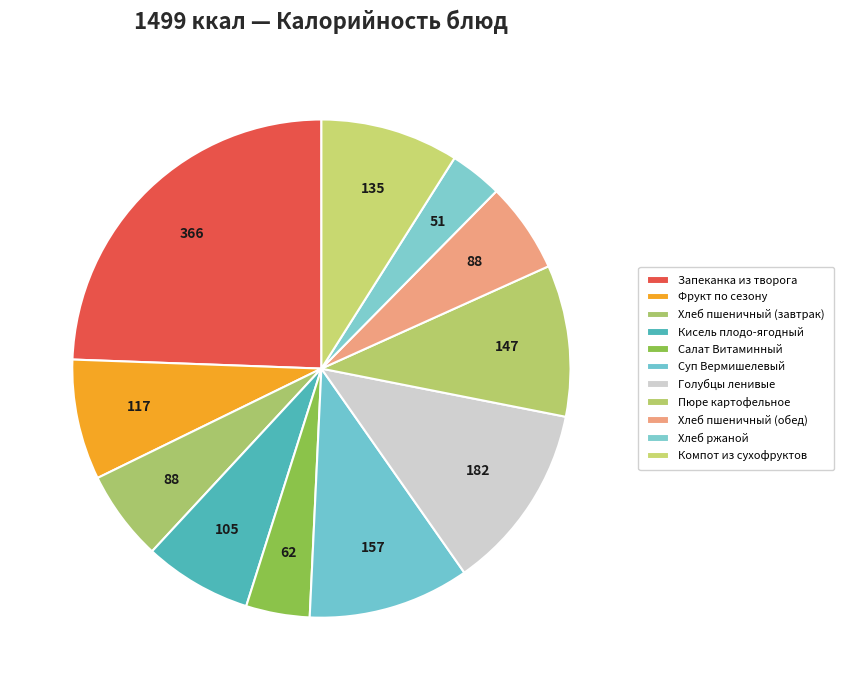

Is Компот из сухофруктов the majority of the pie?

No